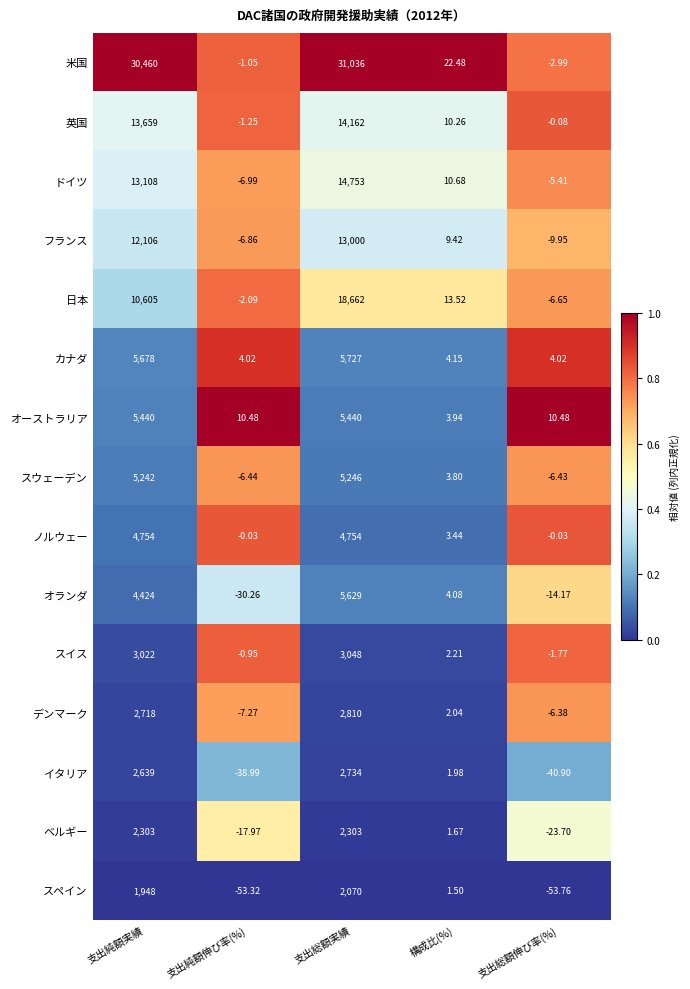

At how many categories does at least one series exceed 0?

5